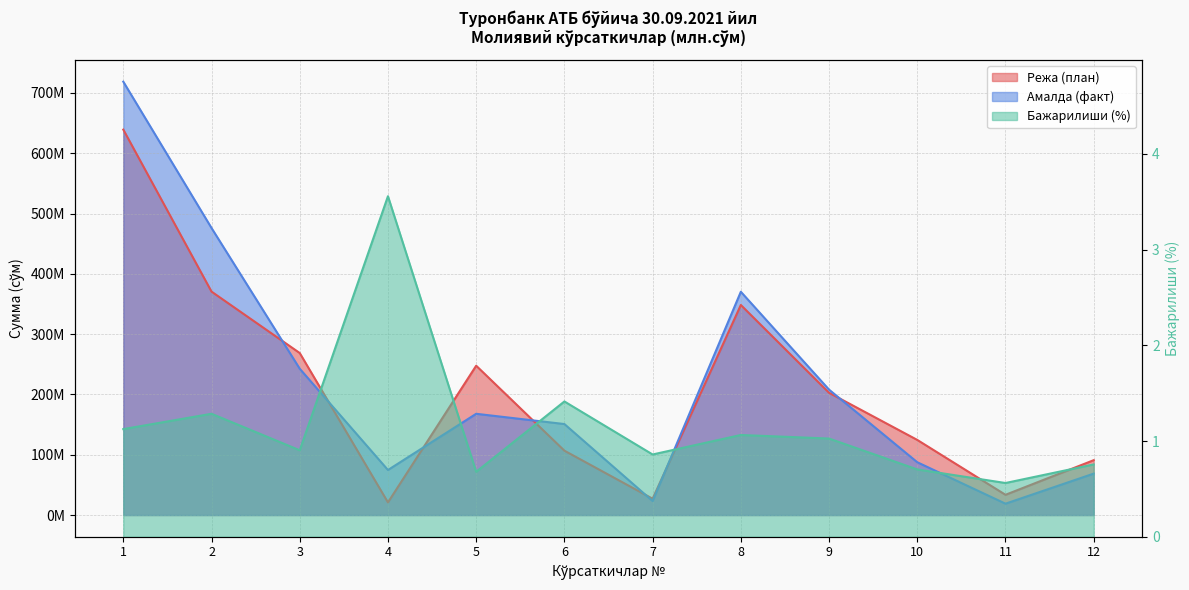

True or false: Бажарилиши (%) and Режа (план) intersect in this chart.

False